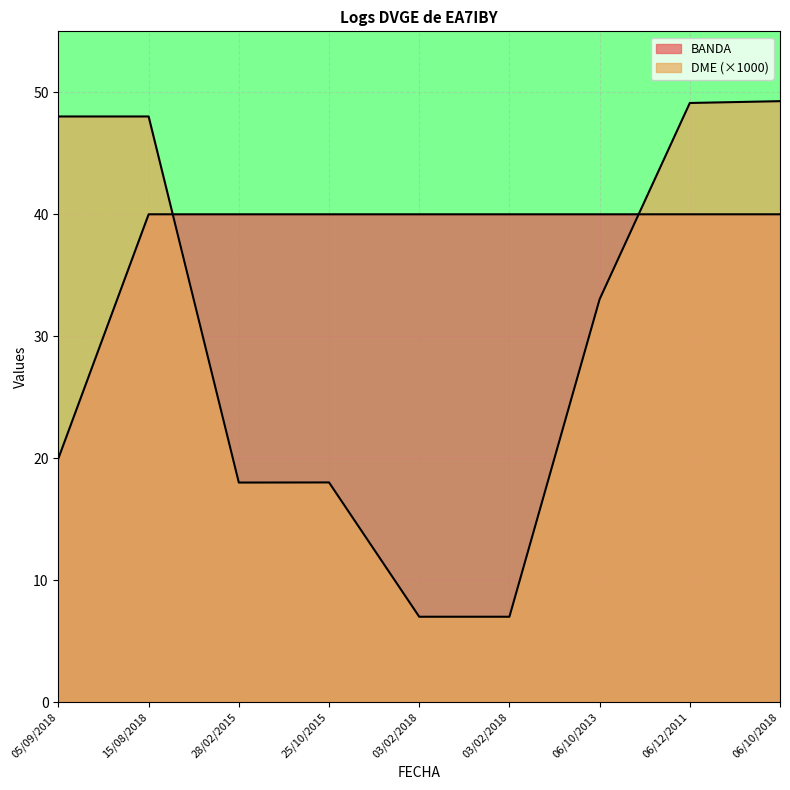

The DME series shows 86.0 at 15/08/2018. True or false?

False